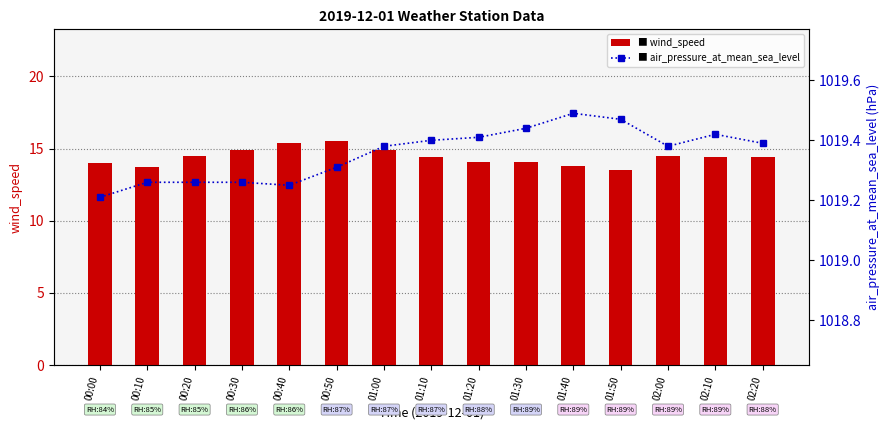

Which series has the largest total across all categories?

air_pressure_at_mean_sea_level